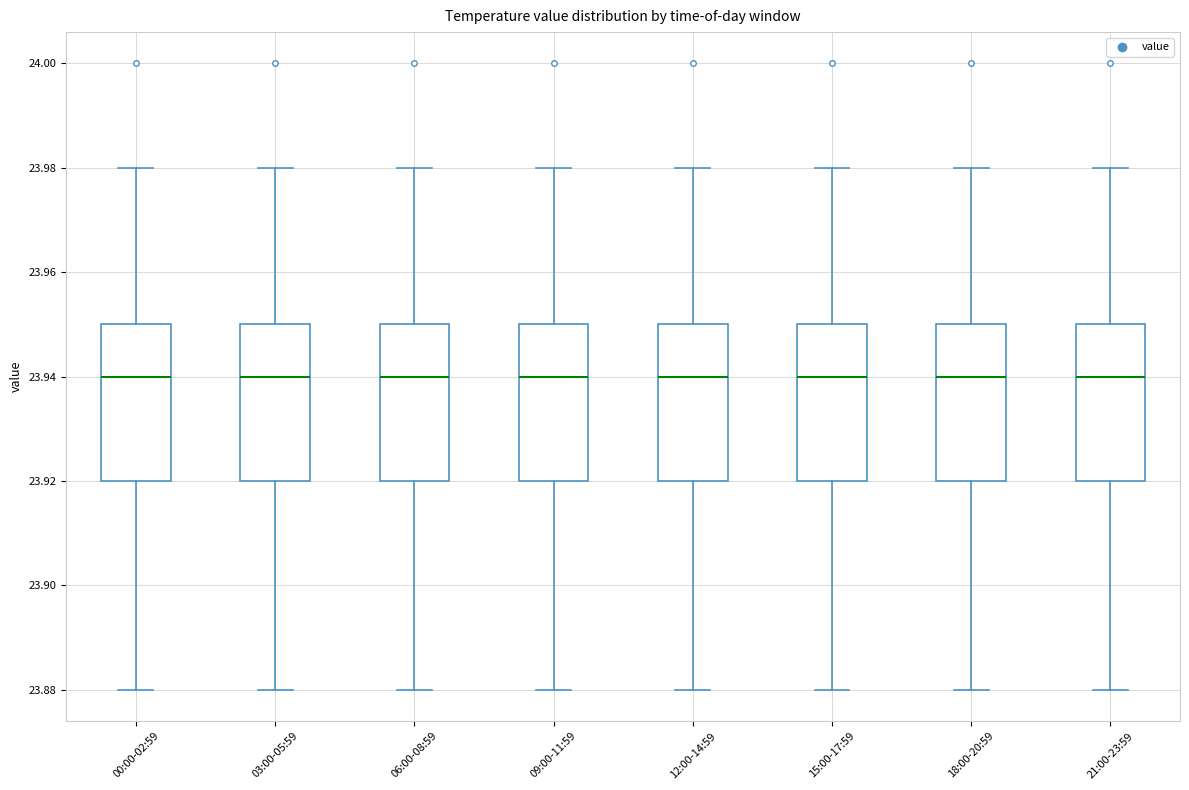

Where does the median line of the box for 21:00-23:59 sit on the y-axis? The values are not printed on the chart, so give them approximately, as read against the axis.

23.94